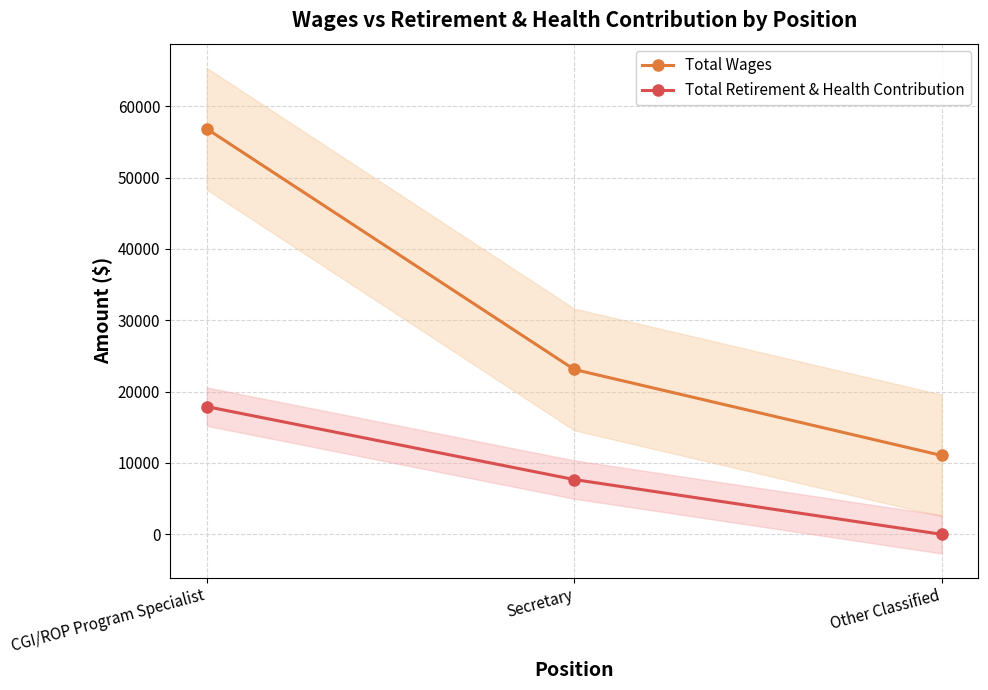

What is the value of the Total Retirement & Health Contribution point at the 1st from the left?

17896